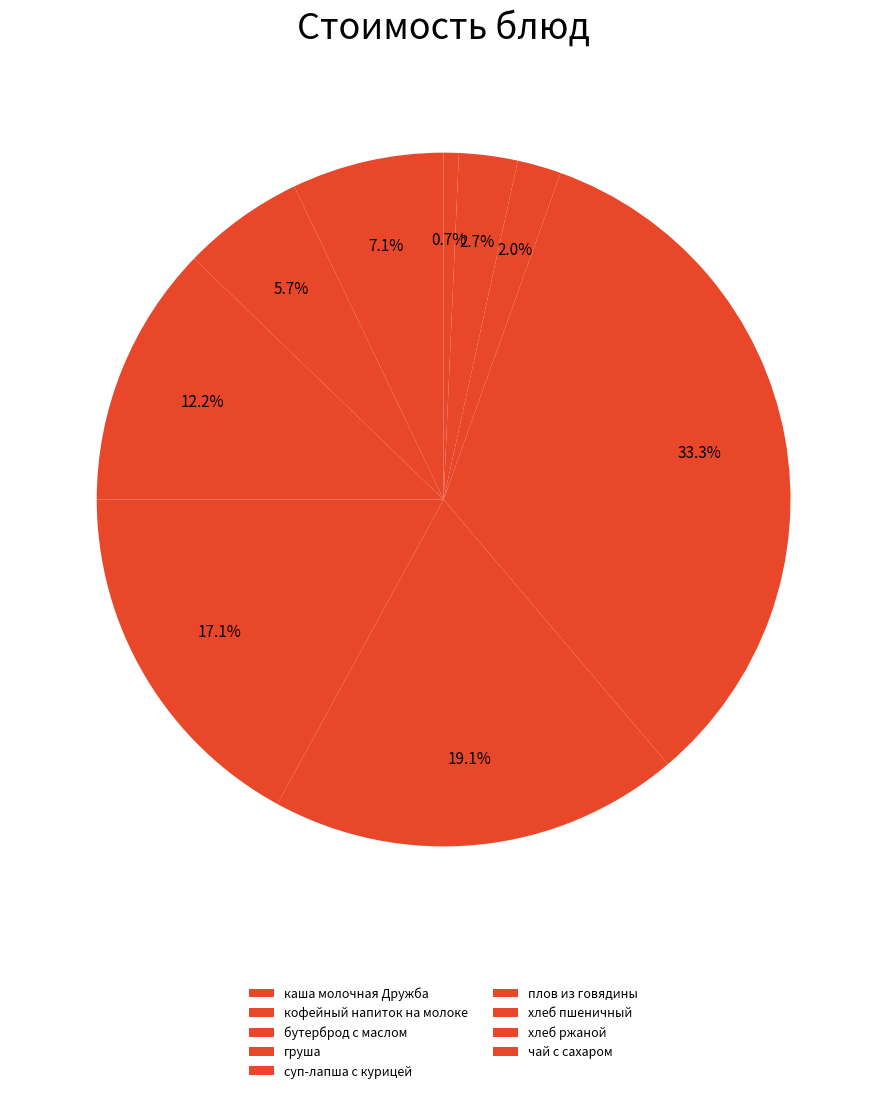

Between хлеб пшеничный and хлеб ржаной, which is larger?

хлеб ржаной